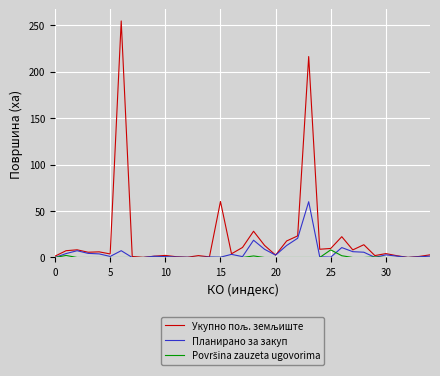

Which series has the largest range (max minus min)?

Укупно пољ. земљиште